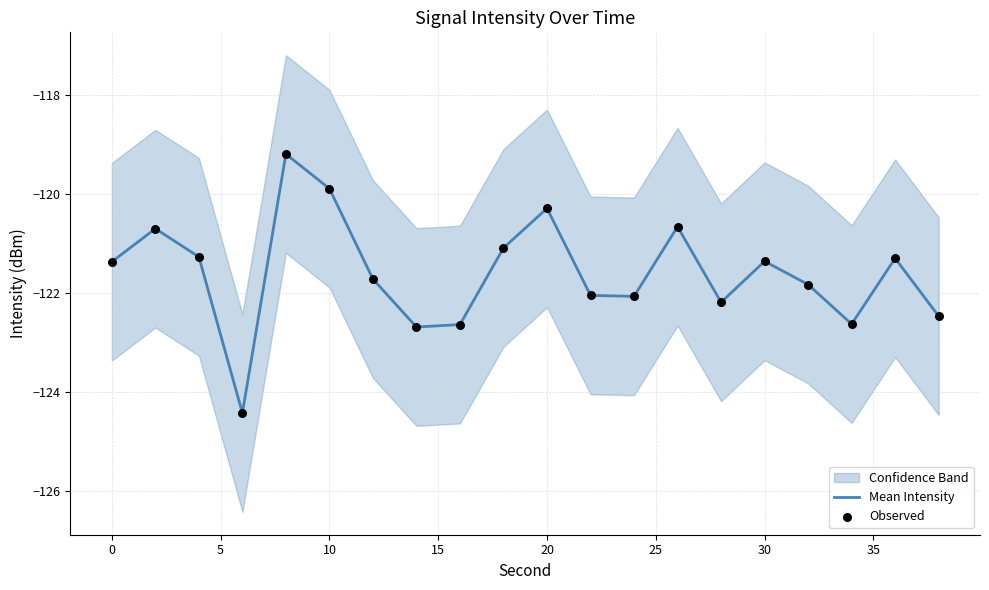

Which series contains the lowest Y value?

Mean Intensity